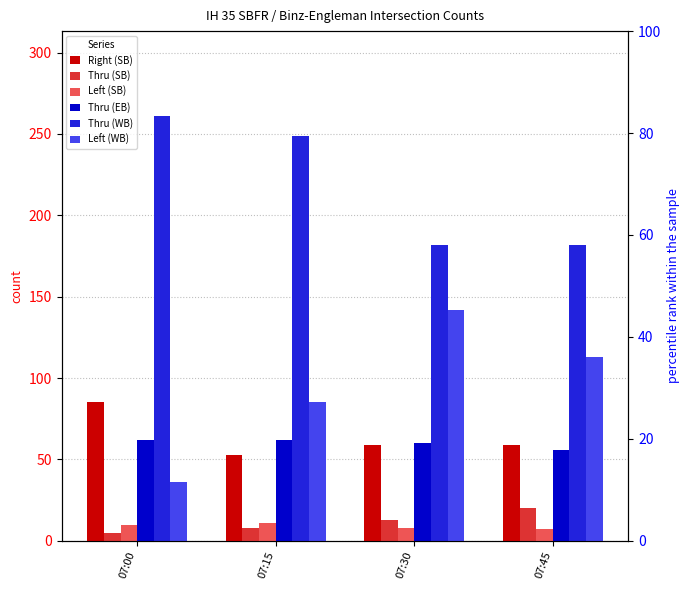

How many groups of bars are there?

4